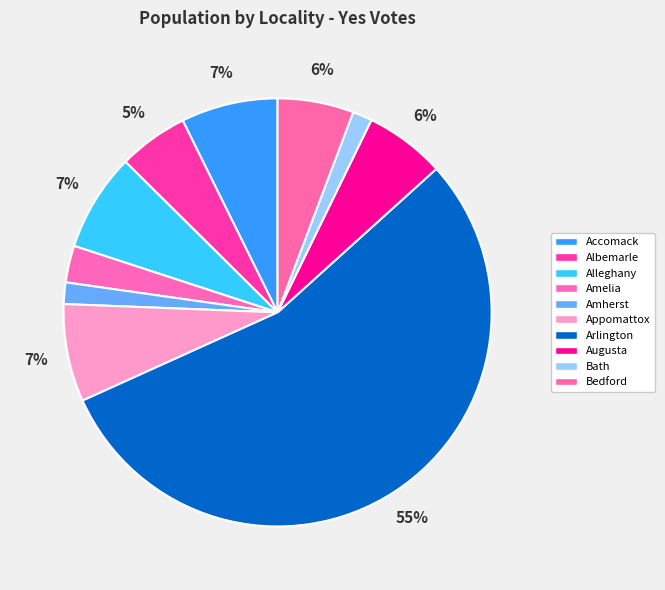

What is the ratio of the value at Accomack to the value at Appomattox?

1.0